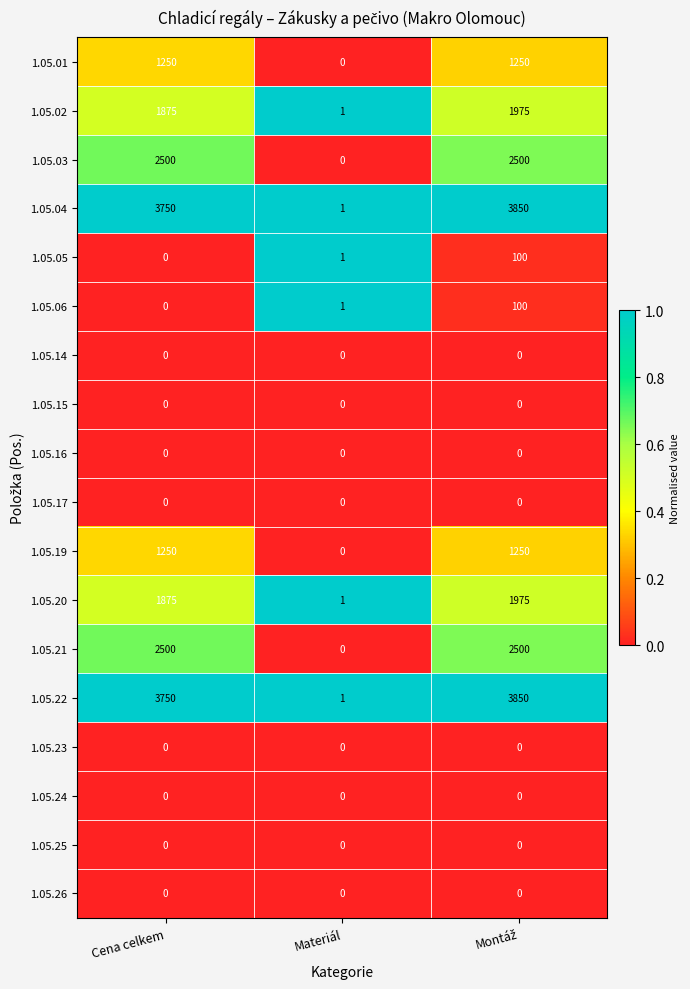

What is the difference between the maximum and minimum values in the 1.05.02 series?

1974